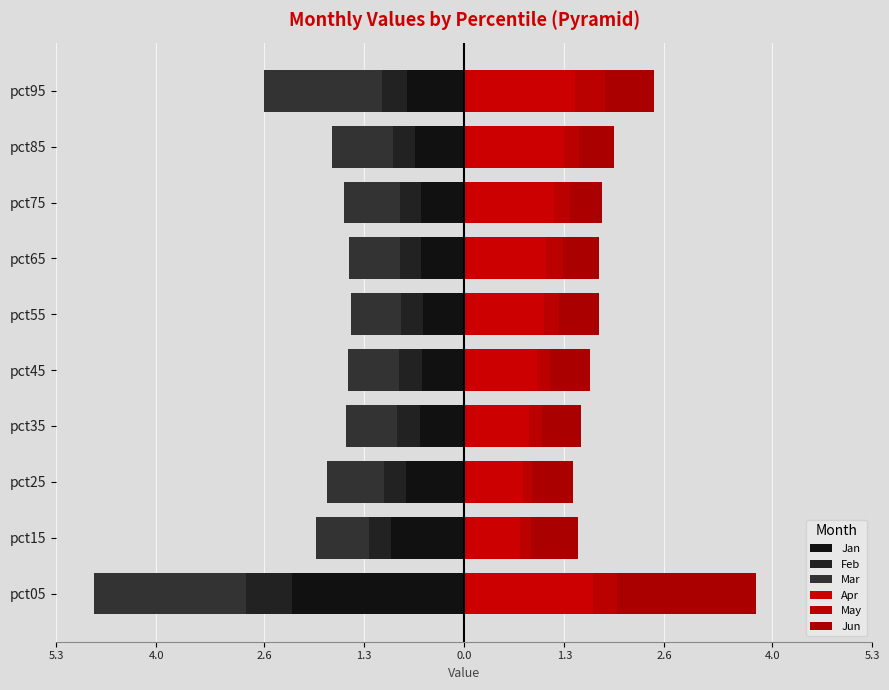

Is it true that Mar equals -3.1 at pct05?

False